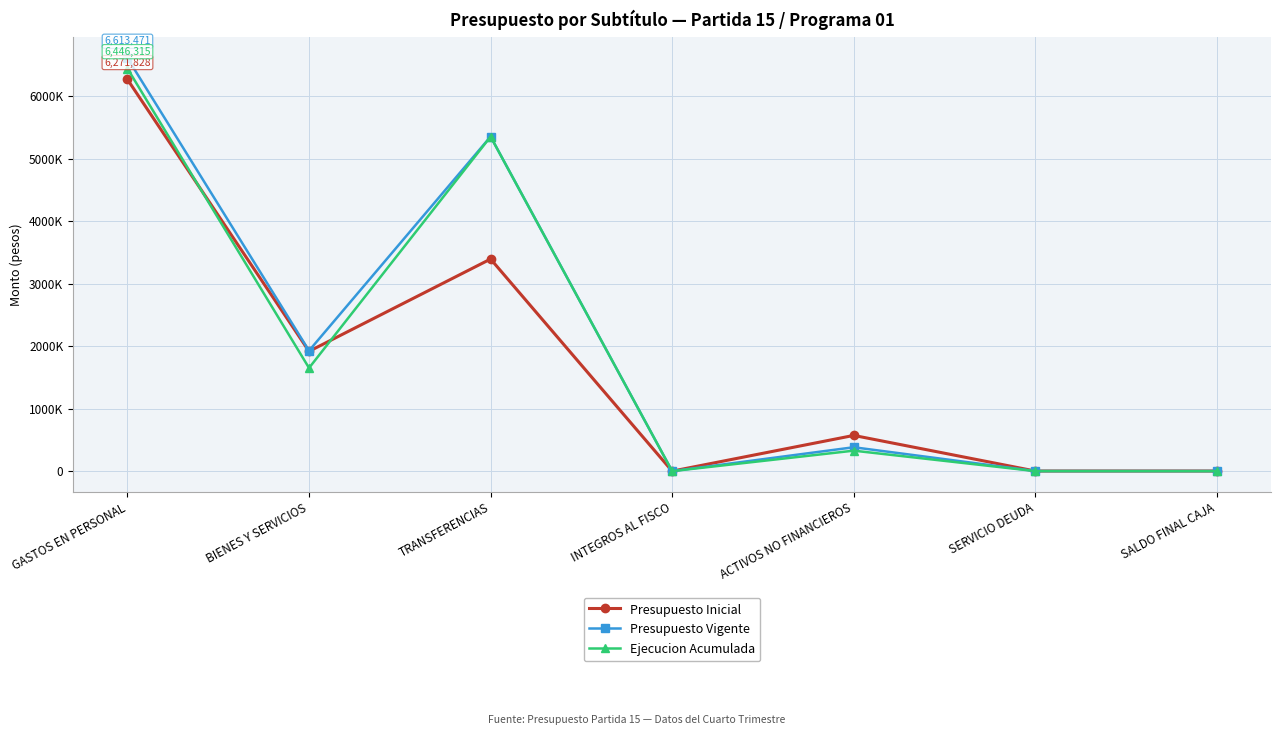

List the labels in order of Presupuesto Inicial value, smallest first.

INTEGROS AL FISCO, SERVICIO DEUDA, SALDO FINAL CAJA, ACTIVOS NO FINANCIEROS, BIENES Y SERVICIOS, TRANSFERENCIAS, GASTOS EN PERSONAL